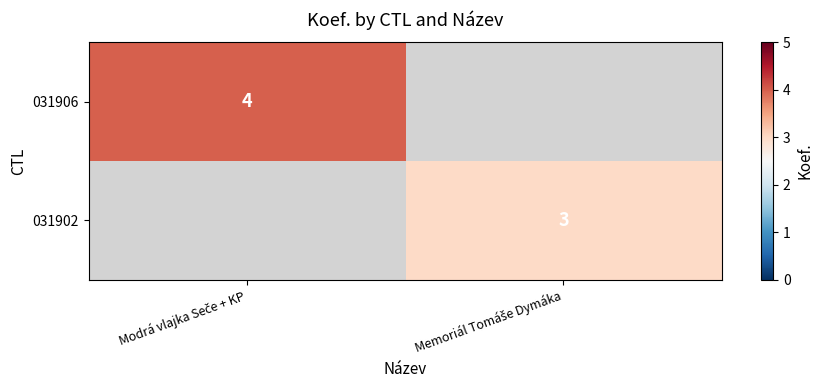

The 031906 series shows 4.0 at Modrá vlajka Seče + KP. True or false?

True